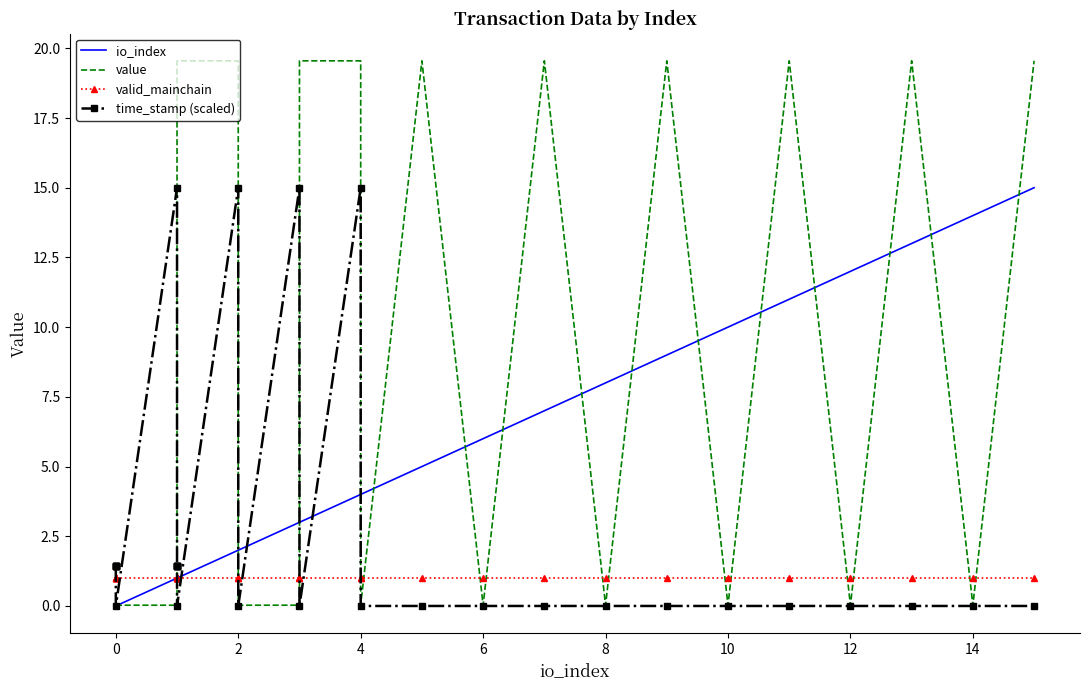

How many times do value and io_index cross each other?

16